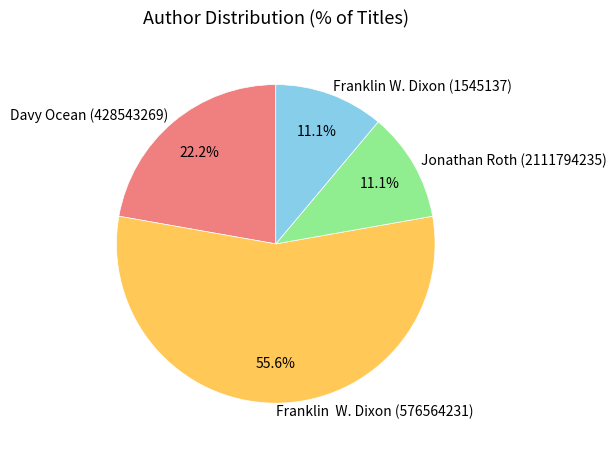

Between Jonathan Roth (2111794235) and Davy Ocean (428543269), which is larger?

Davy Ocean (428543269)